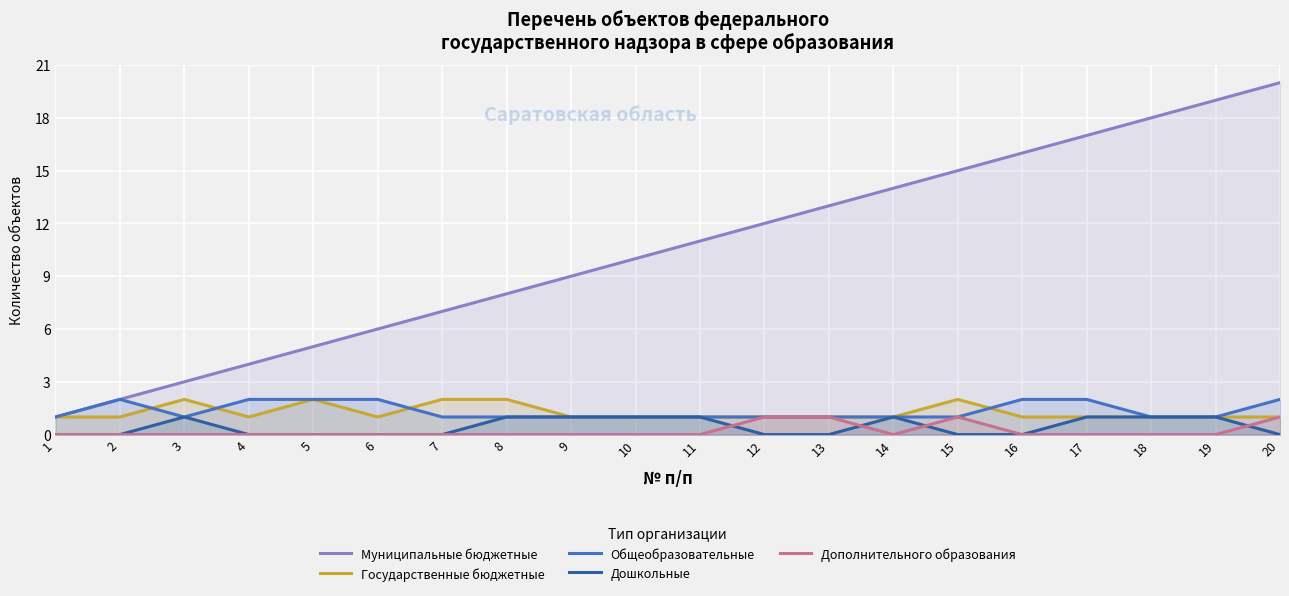

How many lines are shown in the chart?

5